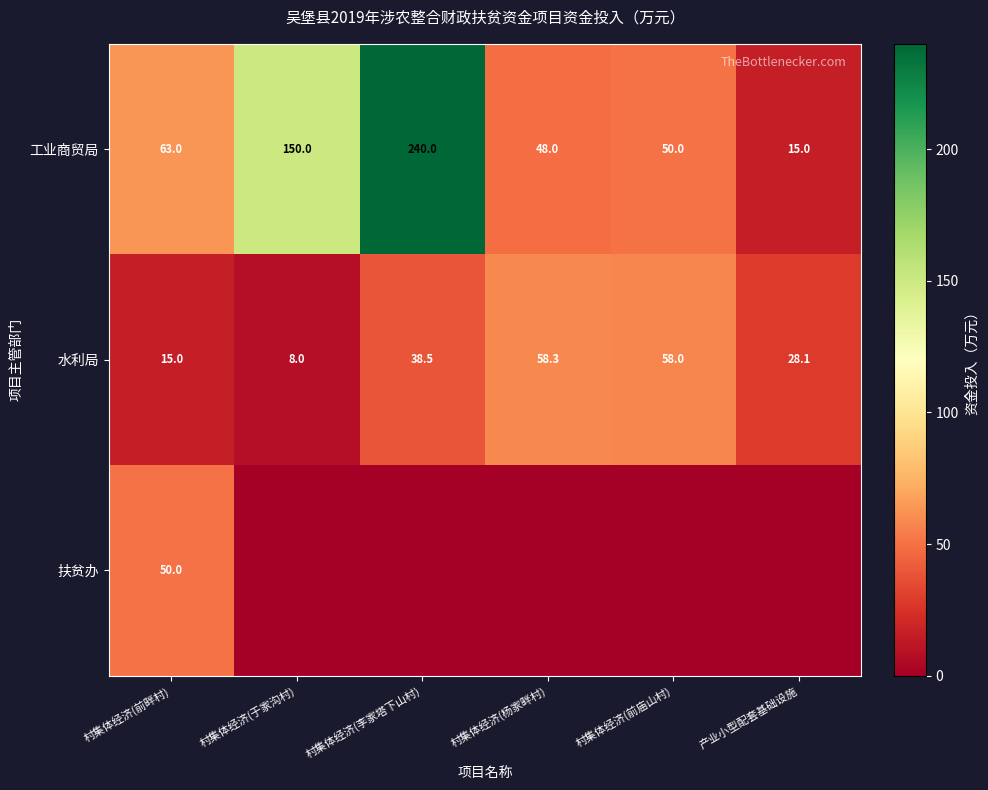

How many categories are shown in the chart?

6